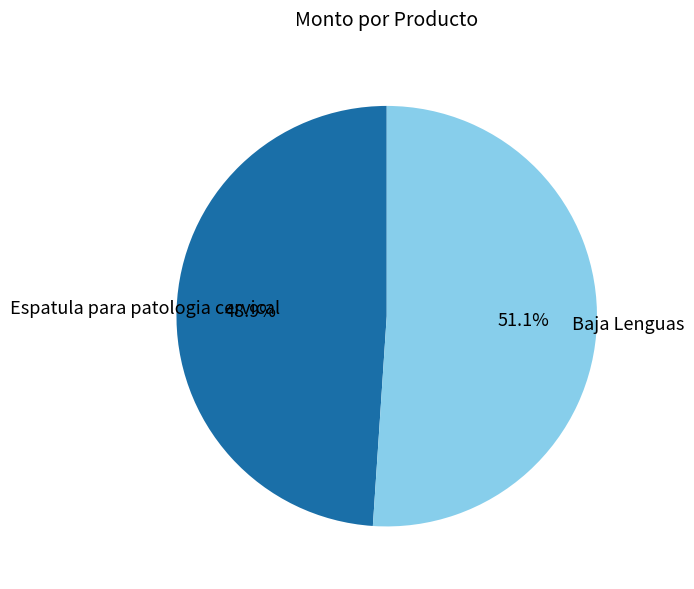

Does Baja Lenguas account for over 50% of the chart?

Yes